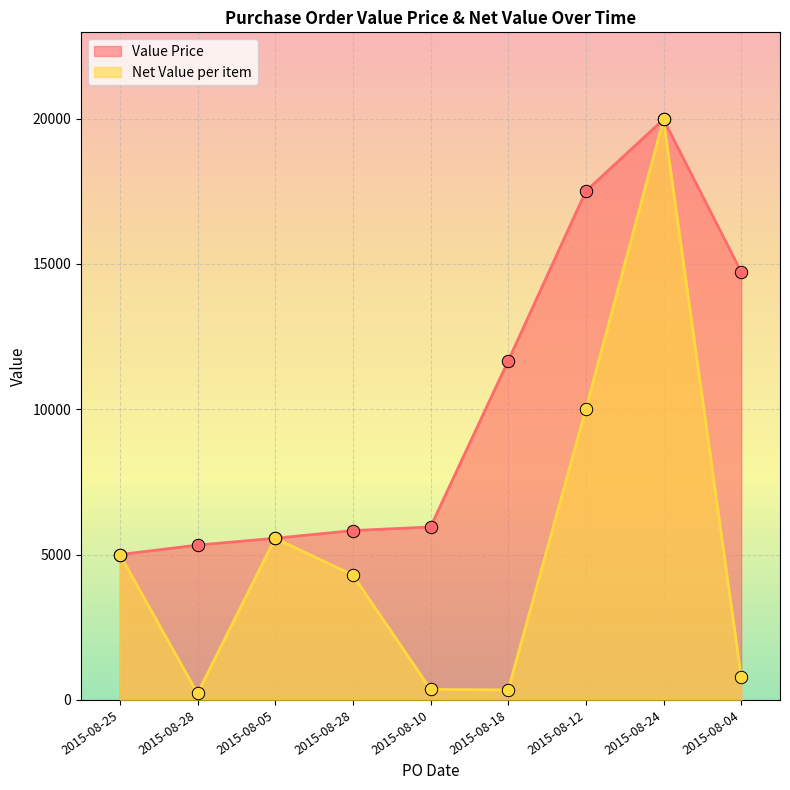

What is the total value across all series at 2015-08-18?

12005.0